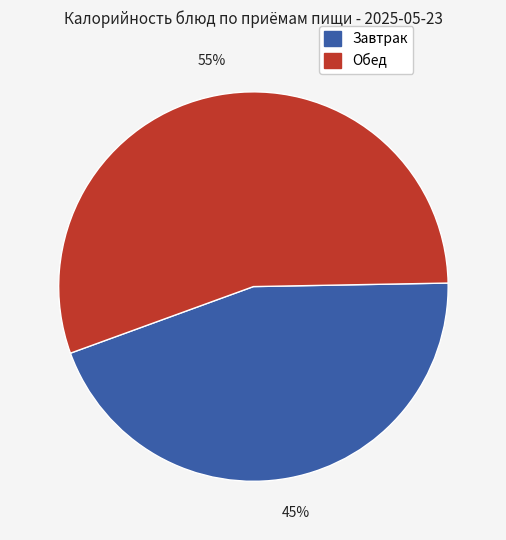

Does any single category account for the majority?

Yes